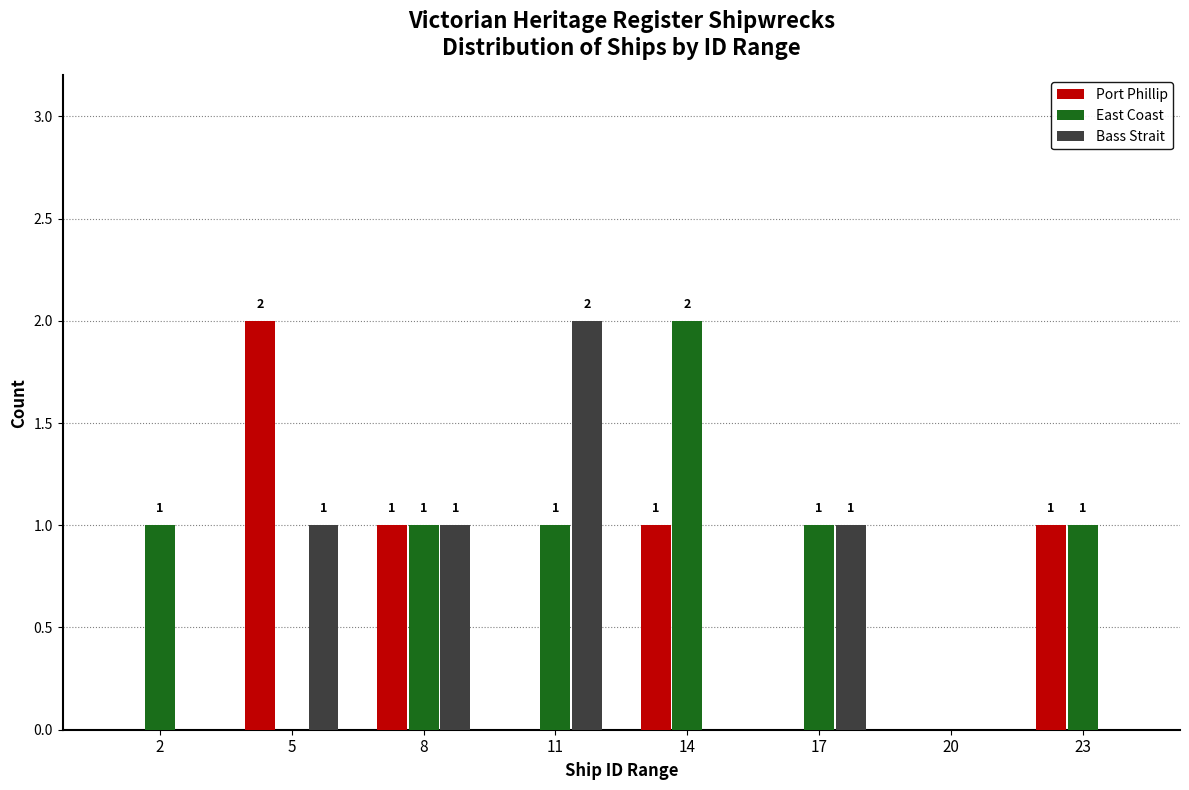

Reading left to right, extract all data points from this chart.

Port Phillip: 2=0	5=2	8=1	11=0	14=1	17=0	20=0	23=1
East Coast: 2=1	5=0	8=1	11=1	14=2	17=1	20=0	23=1
Bass Strait: 2=0	5=1	8=1	11=2	14=0	17=1	20=0	23=0